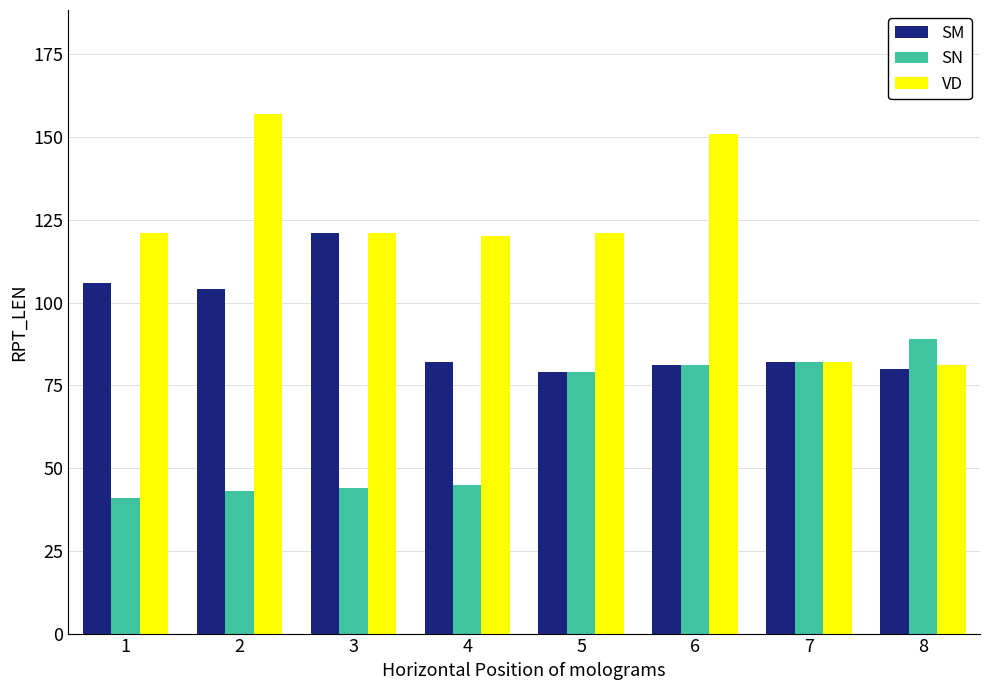

Reading right to left, transcribe all the data shown in this chart.

SM: 80	82	81	79	82	121	104	106
SN: 89	82	81	79	45	44	43	41
VD: 81	82	151	121	120	121	157	121